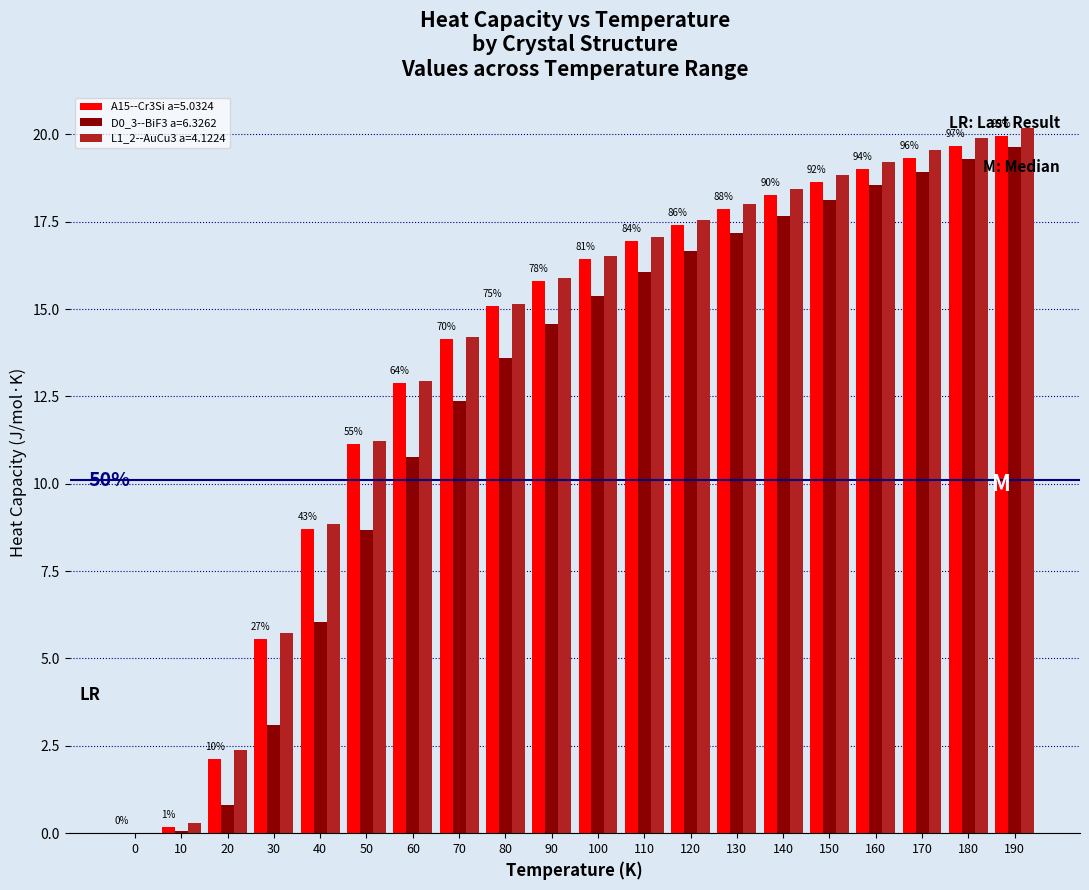

What is the total value across all series at 120?

51.6